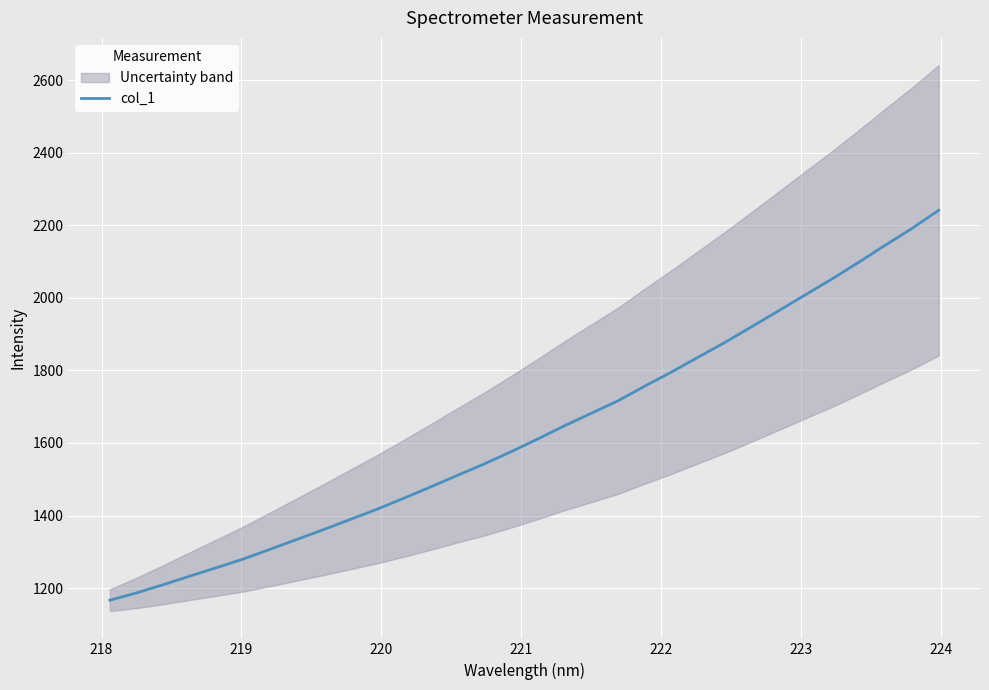

True or false: there are more than 2 points higher than both neighbors.

False